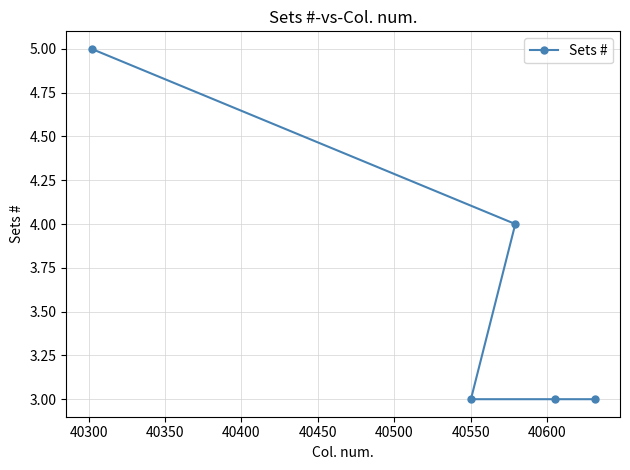

What is the maximum value shown in the chart?

5